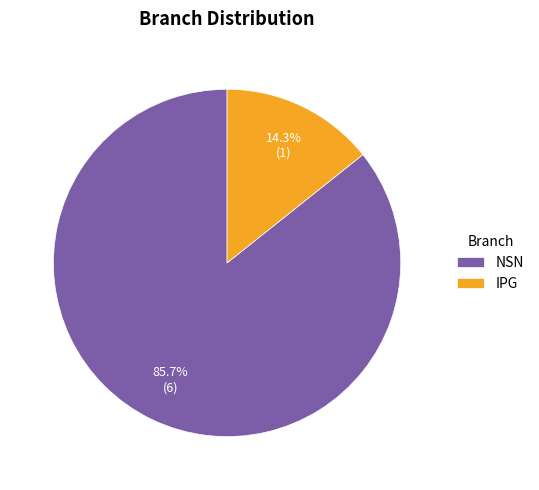

What is the majority slice?

NSN